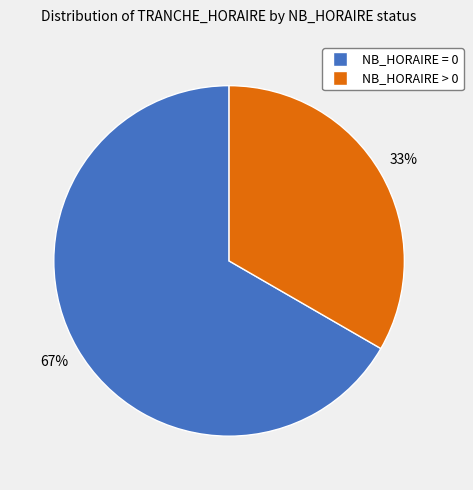

Is the sum of NB_HORAIRE = 0 and NB_HORAIRE > 0 greater than half?

Yes